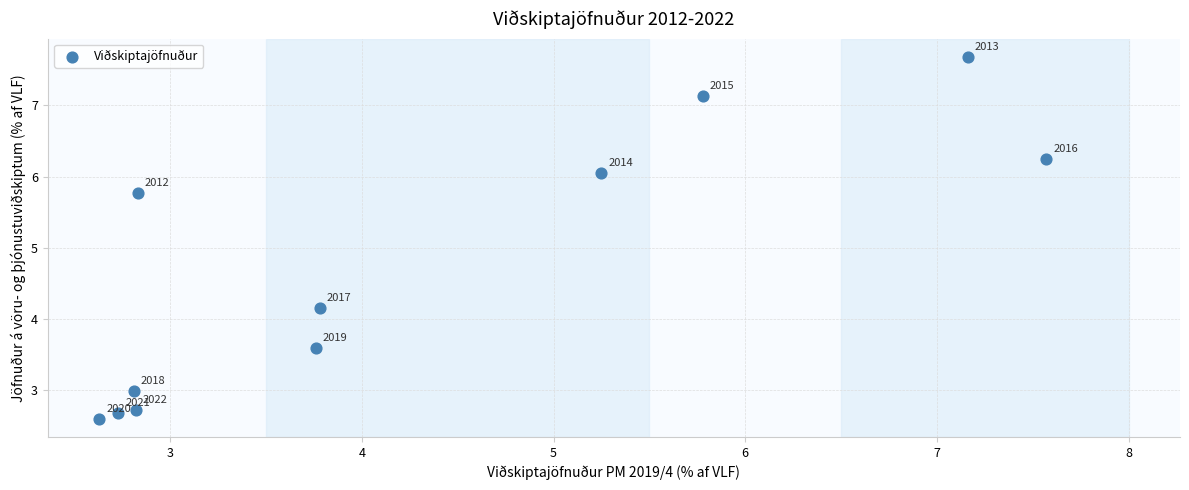

What is the average Y value?

4.7